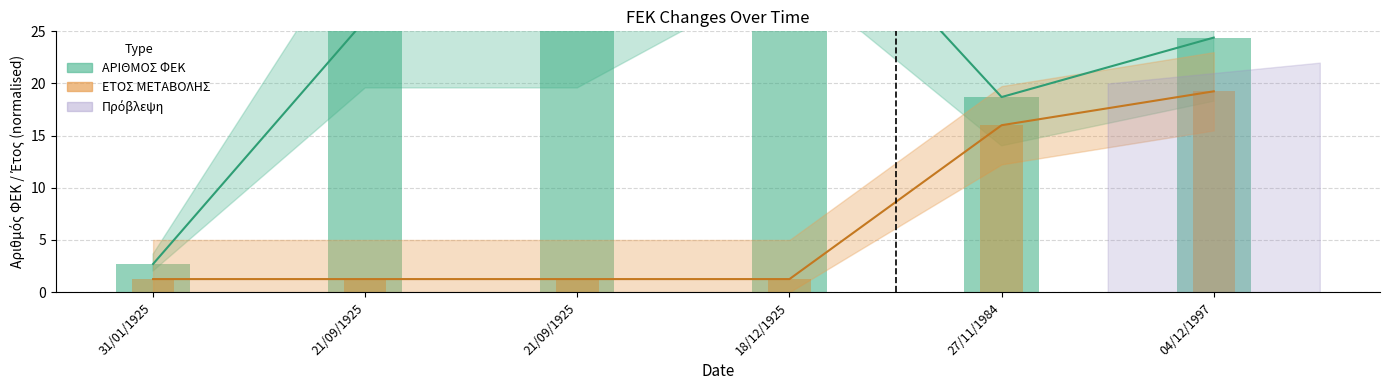

Is the value of ΕΤΟΣ ΜΕΤΑΒΟΛΗΣ at 18/12/1925 greater than the value of ΑΡΙΘΜΟΣ ΦΕΚ at 04/12/1997?

No